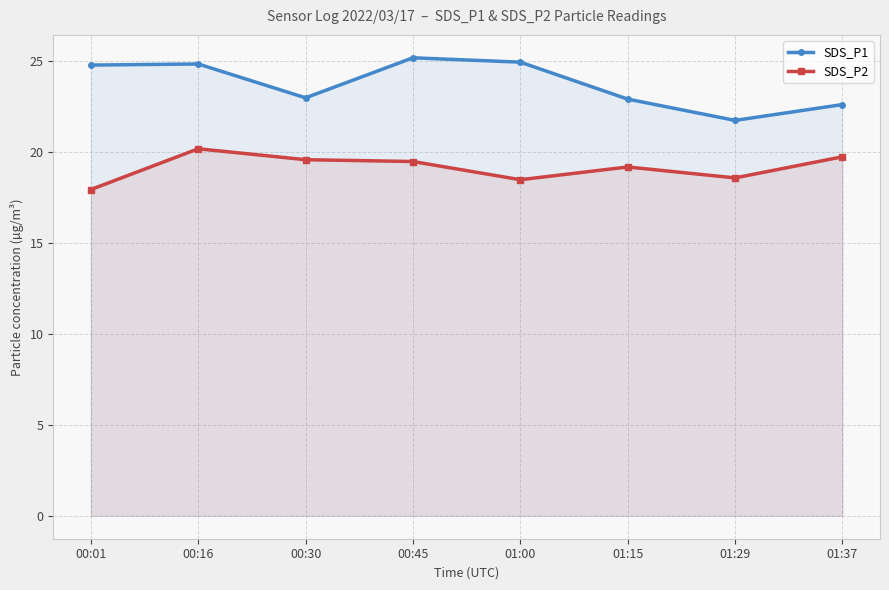

What is the maximum value shown in the chart?

25.2